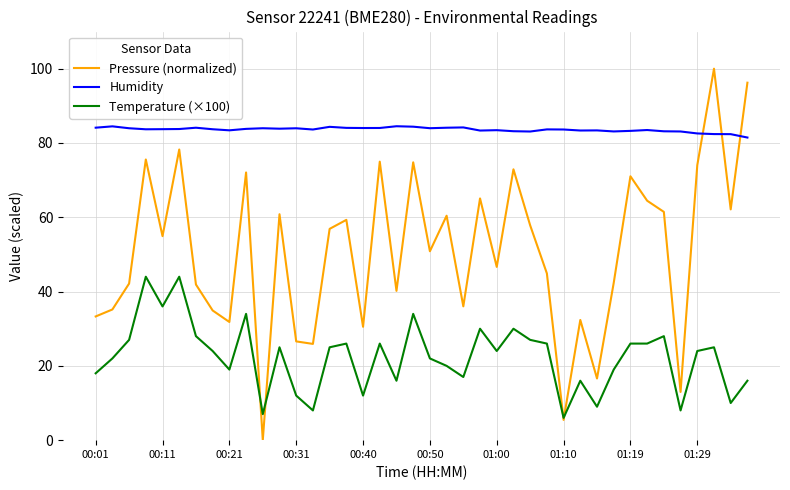

Rank the series by their average value, from lowest to highest.

Temperature (×100), Pressure (normalized), Humidity